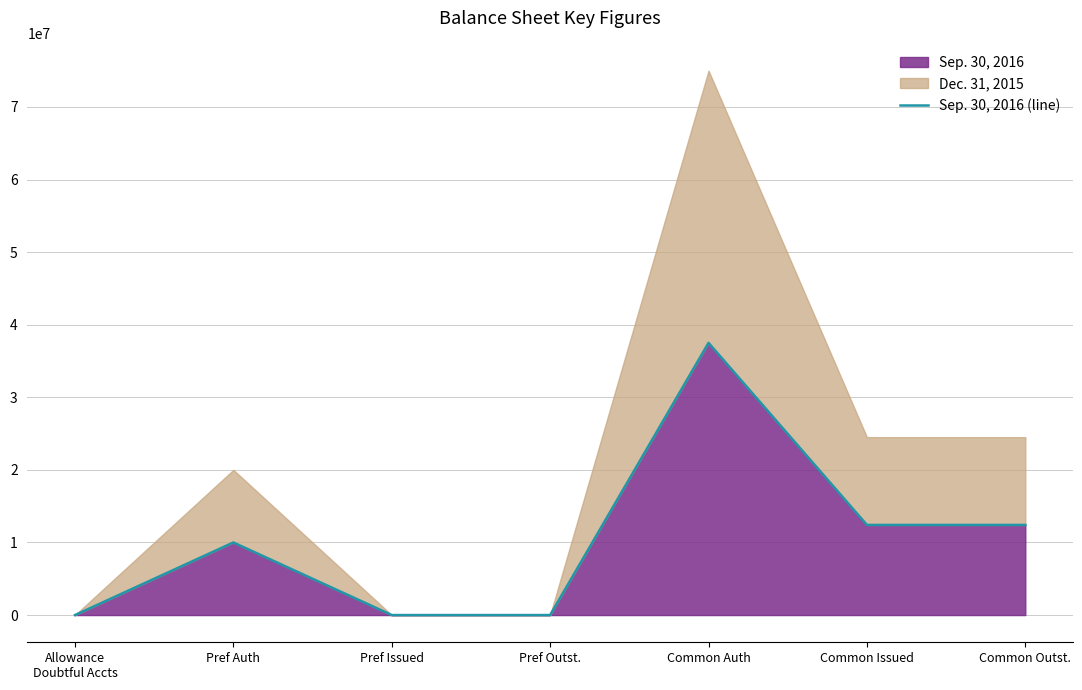

At which category does the data reach its first local peak?

Pref Auth